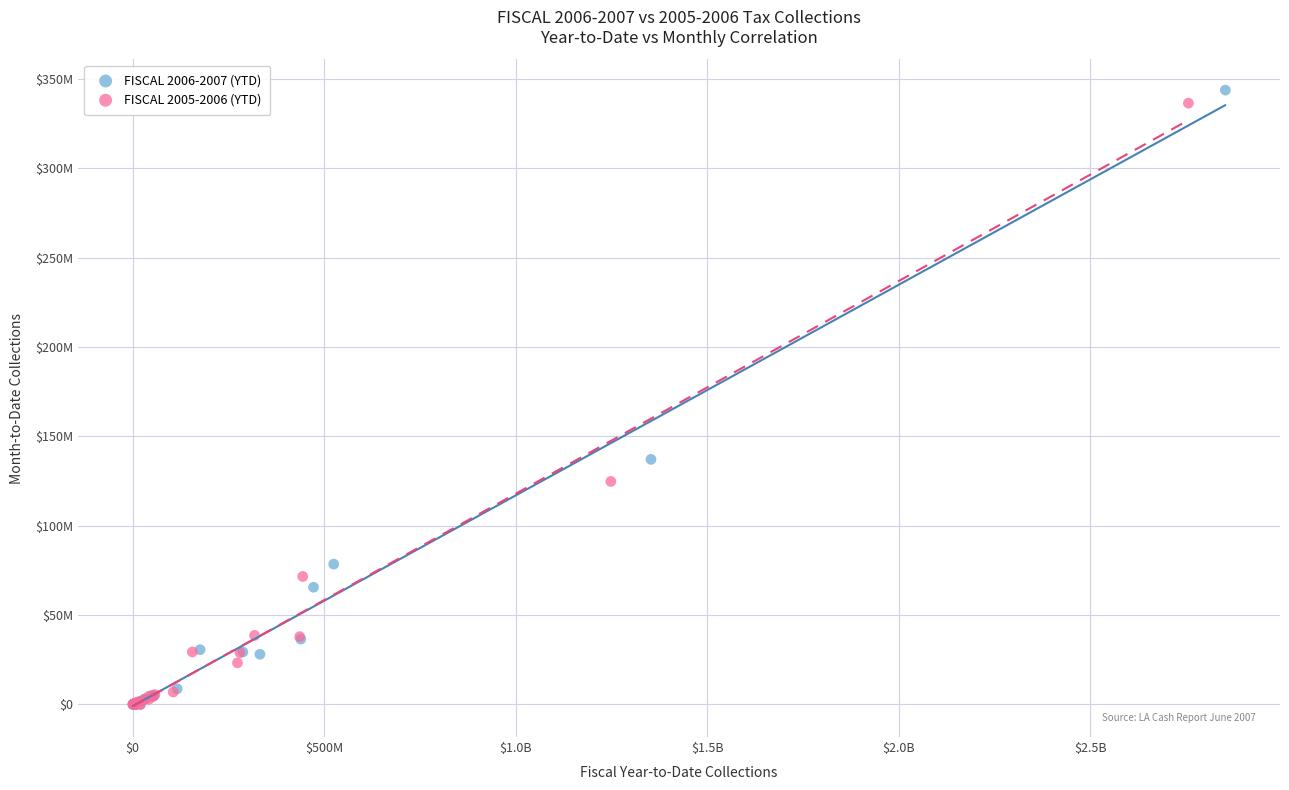

Which series reaches the maximum Y coordinate?

FISCAL 2006-2007 (YTD)